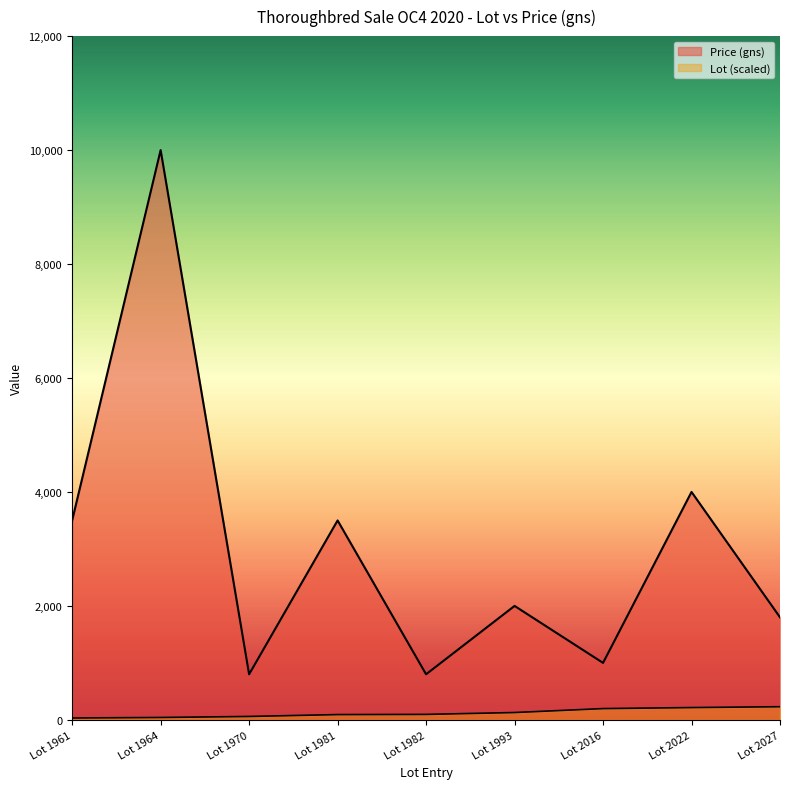

Read the Lot value at Lot 1993, to the nearest 10.

130